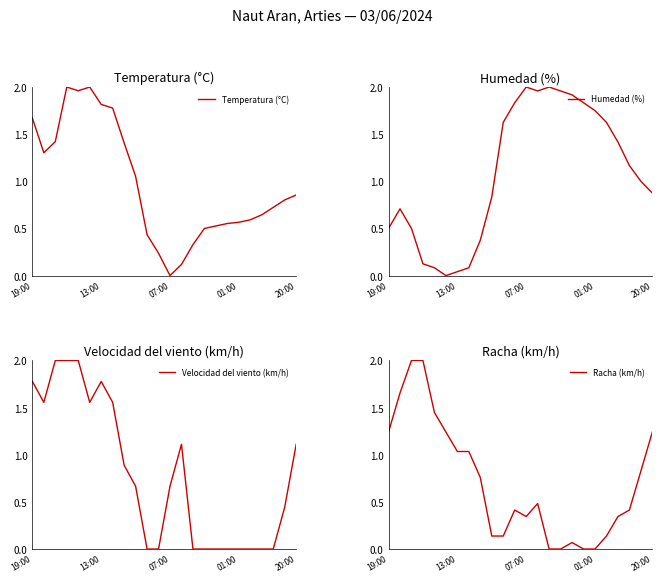

How many values in Racha (km/h) are above zero?

20